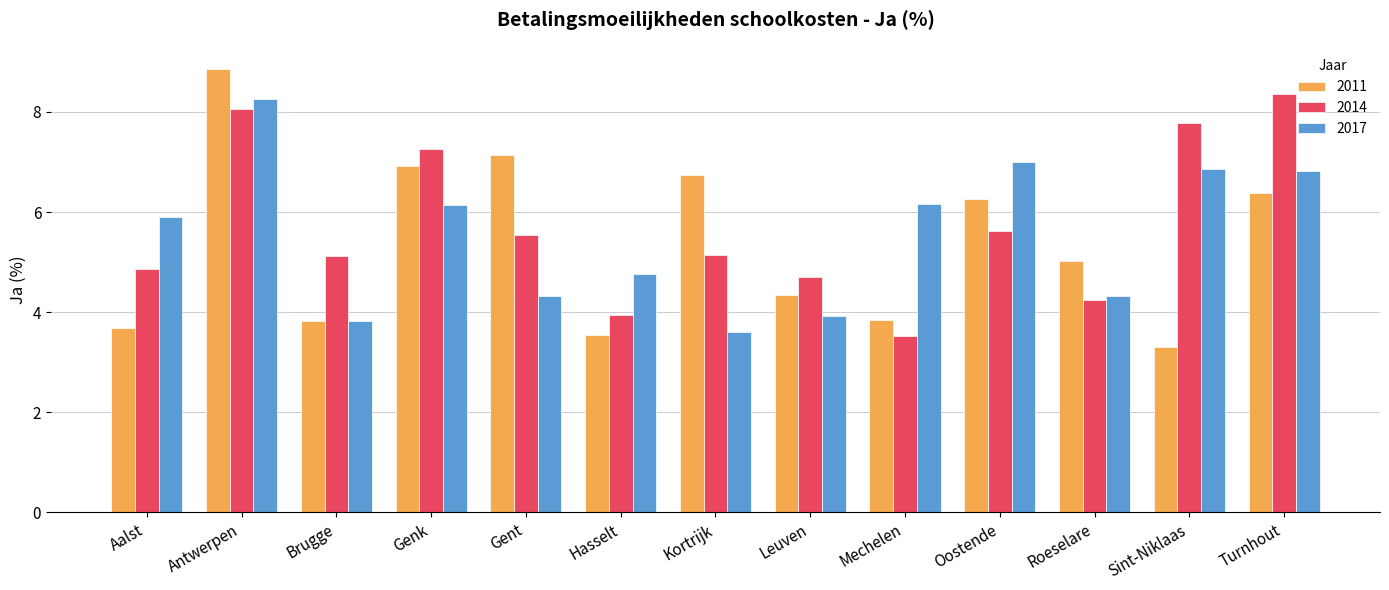

Is the value of 2014 at Turnhout greater than the value of 2017 at Hasselt?

Yes